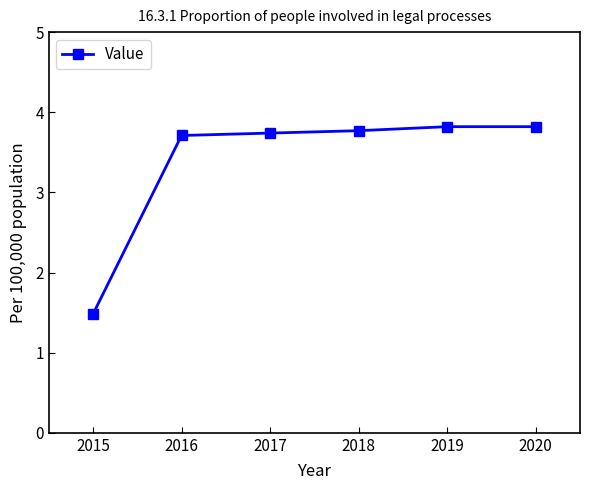

What is the average value?

3.4